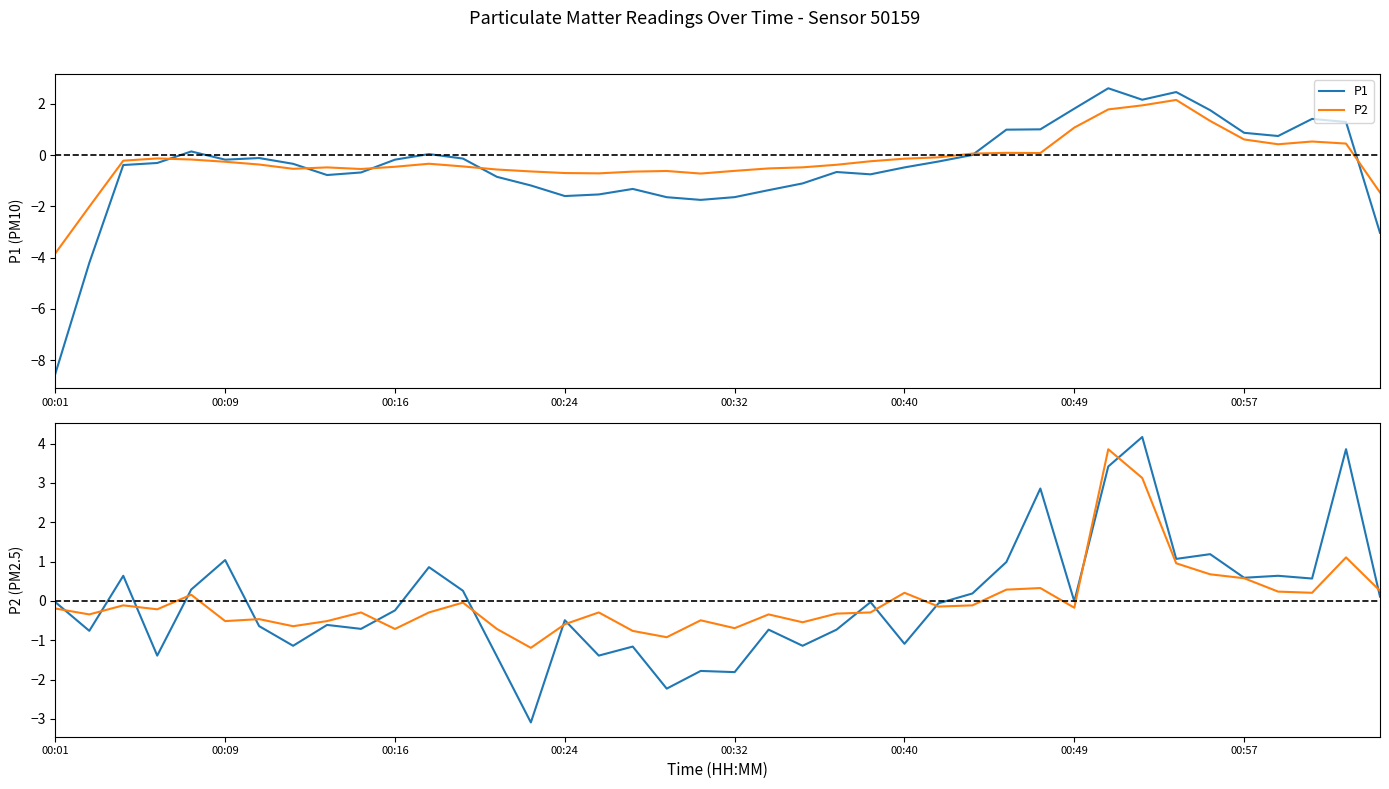

How many times do P1 and P2 cross each other?

15